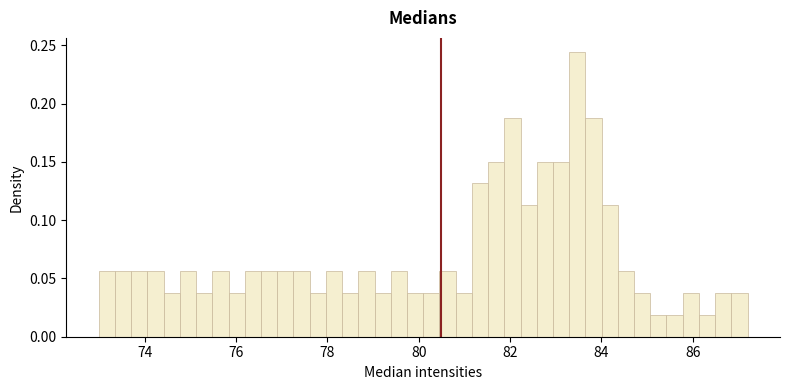

Read against the x-axis, roughly where is the centre of the tallest bar?

83.4